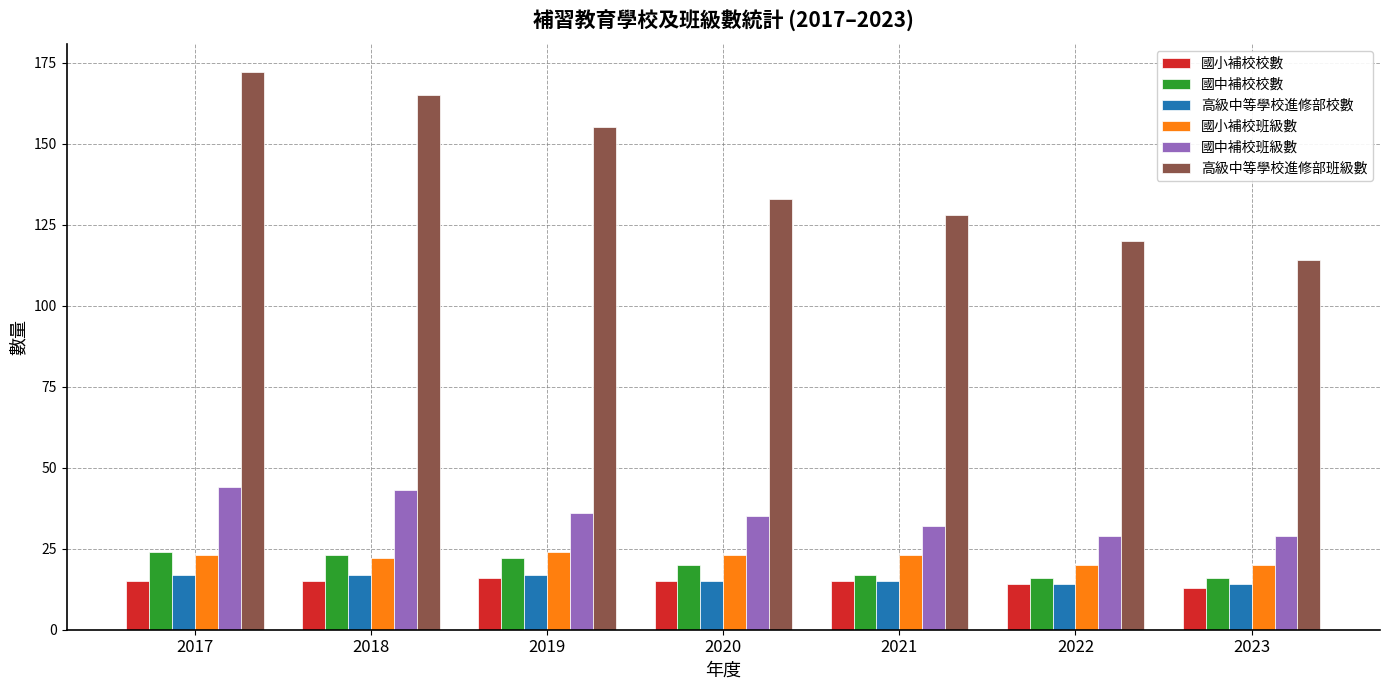

The value of 國小補校班級數 at 2022 is 20. True or false?

True